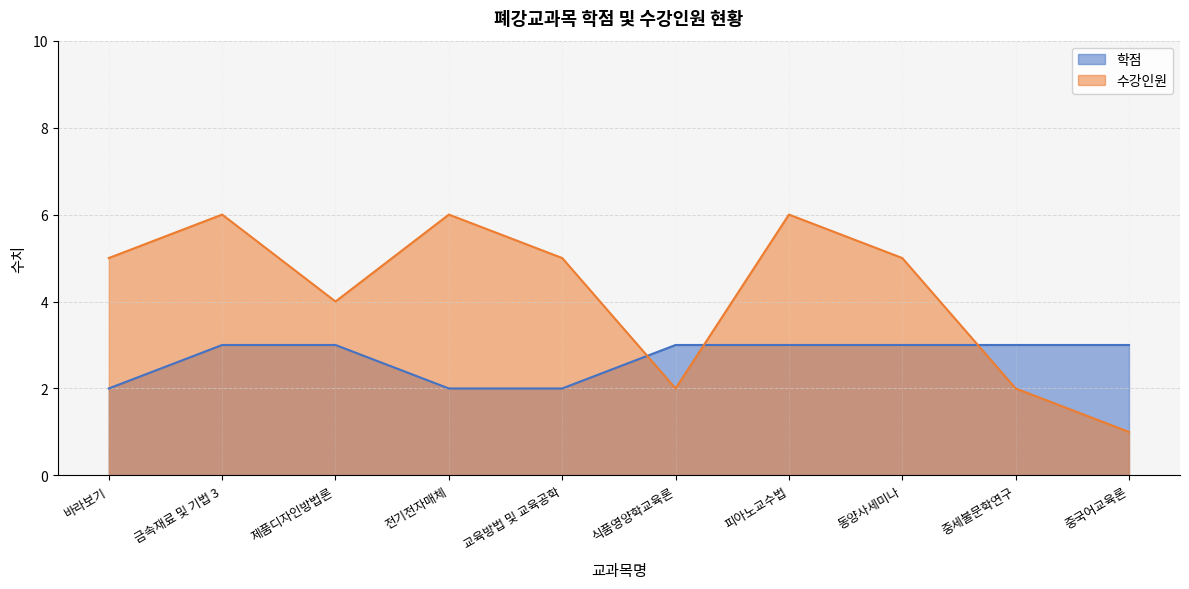

What is the value of the 수강인원 point at the 2nd from the left?

6